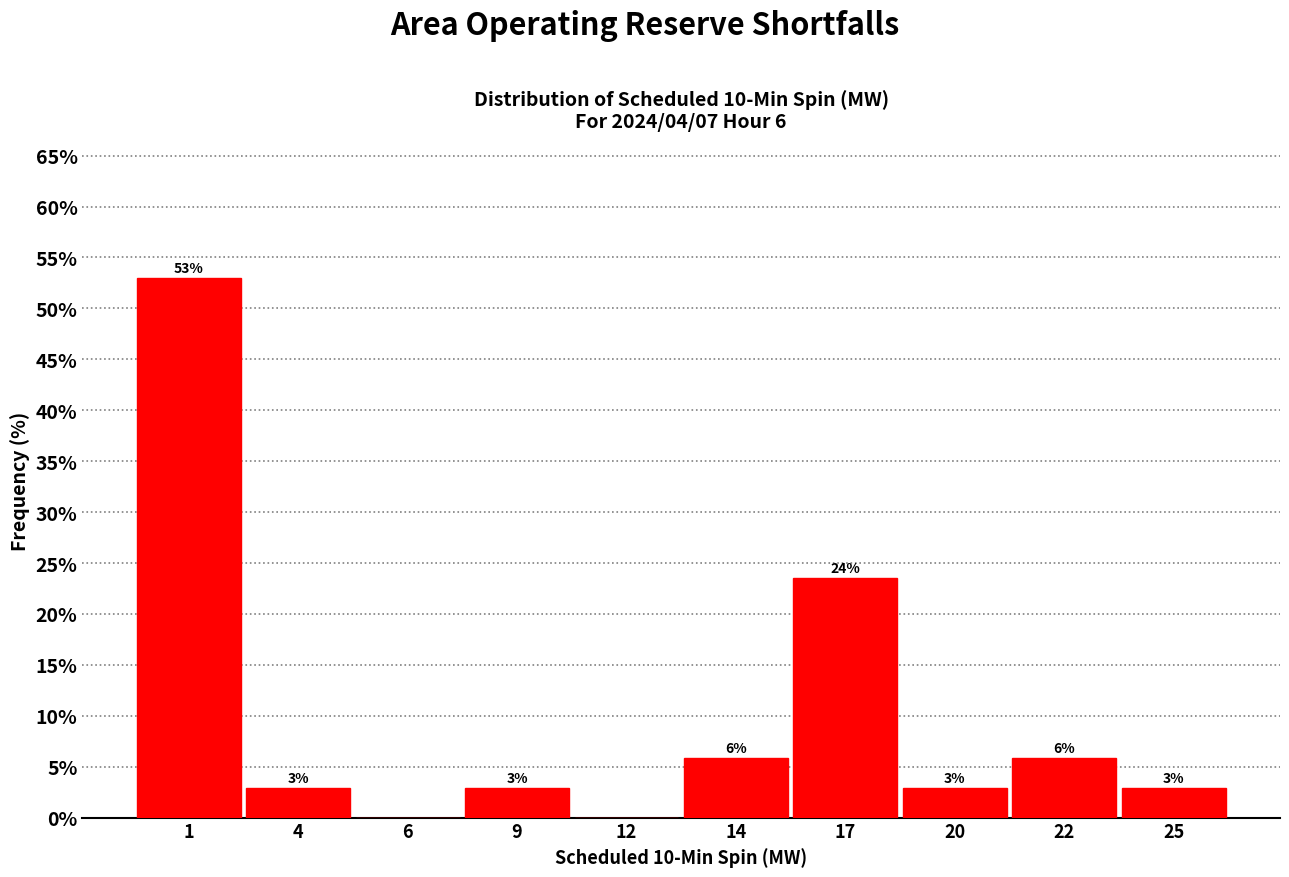

Are the bars horizontal?

No